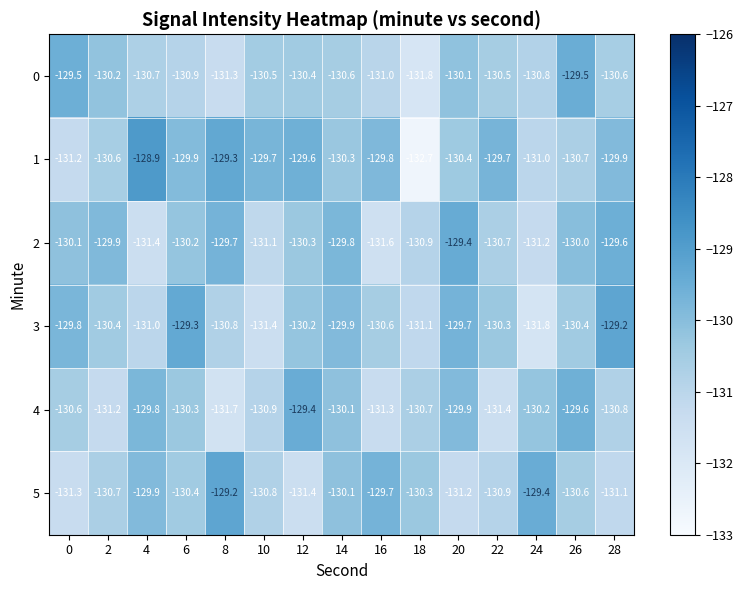

Count the number of data series in this chart.

6